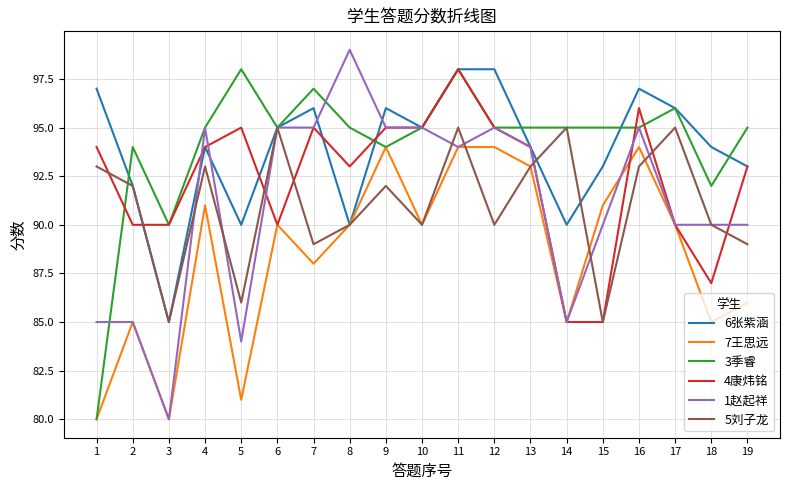

True or false: 4康炜铭 and 5刘子龙 cross at least once.

True